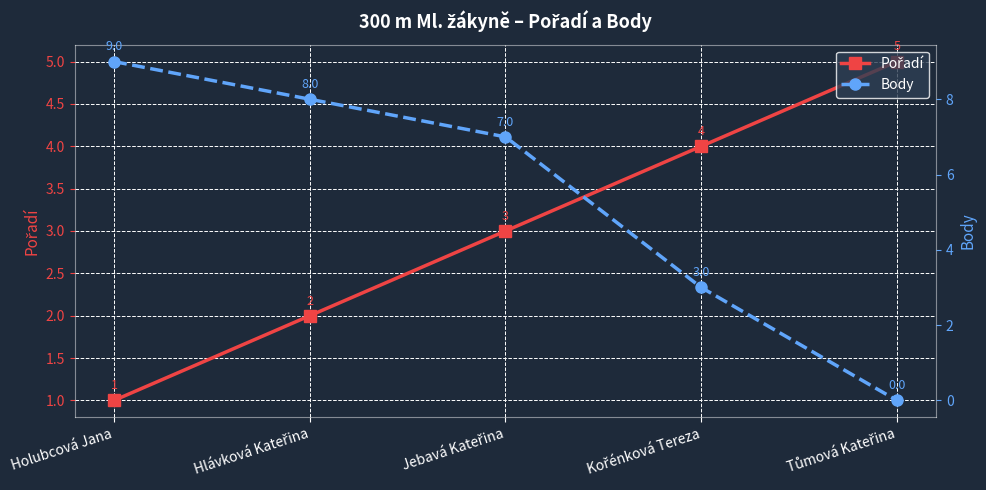

How many data points does each series have?

5